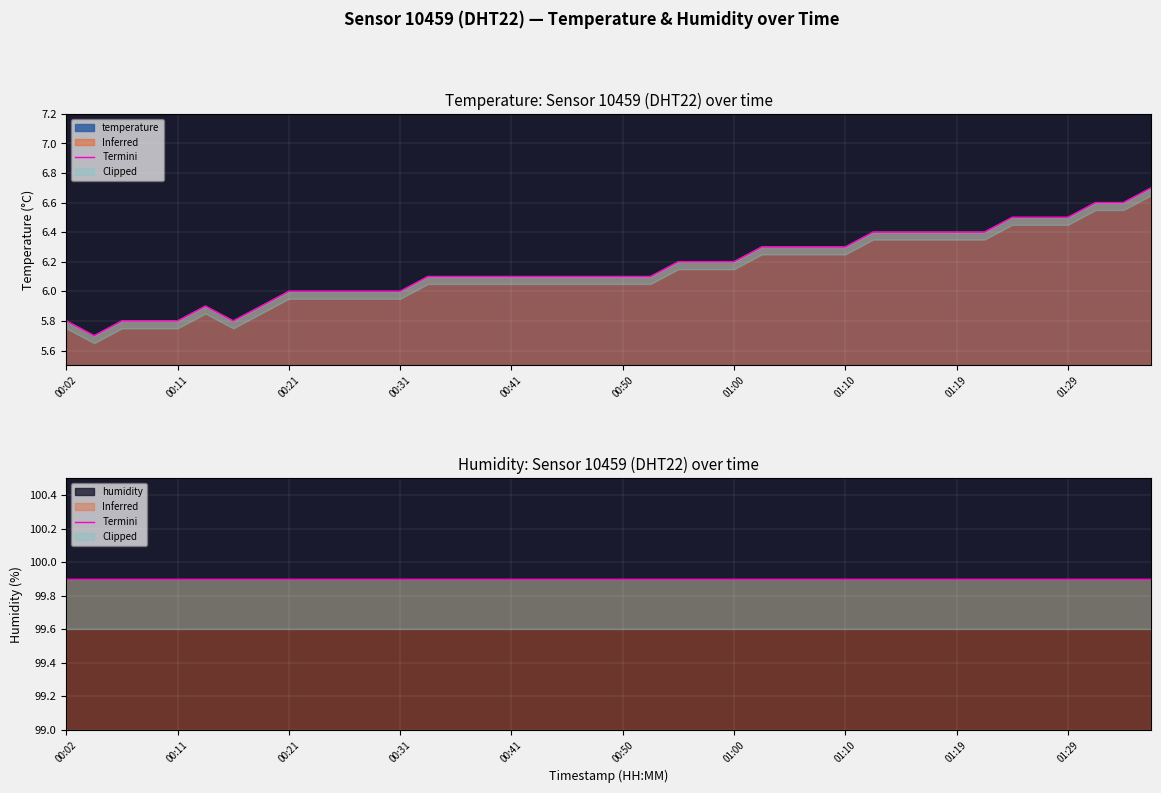

List the labels in order of value, largest first.

01:36, 01:32, 01:34, 01:24, 01:27, 01:29, 01:12, 01:15, 01:17, 01:19, 01:22, 01:02, 01:05, 01:07, 01:10, 00:55, 00:58, 01:00, 00:33, 00:36, 00:38, 00:41, 00:43, 00:45, 00:48, 00:50, 00:53, 00:21, 00:24, 00:26, 00:28, 00:31, 00:14, 00:19, 00:02, 00:07, 00:09, 00:11, 00:16, 00:04